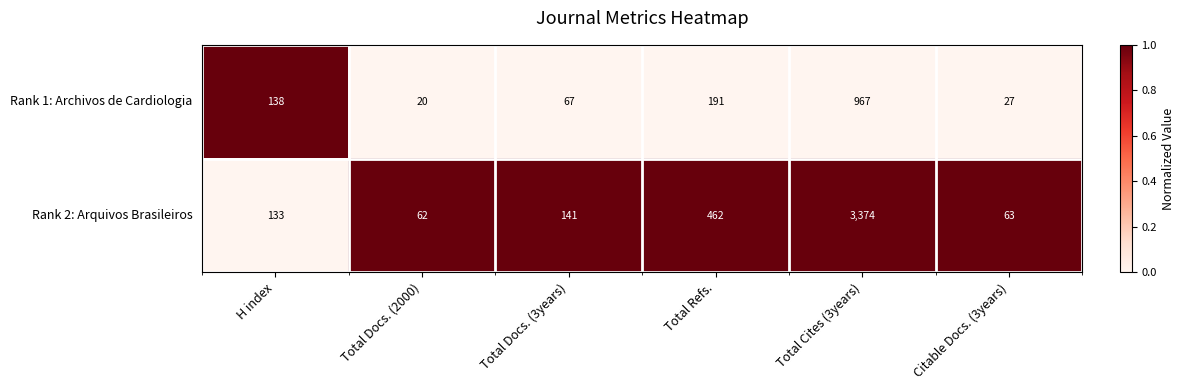

True or false: Rank 1: Archivos de Cardiologia has a value of 67 at Total Docs. (3years).

True